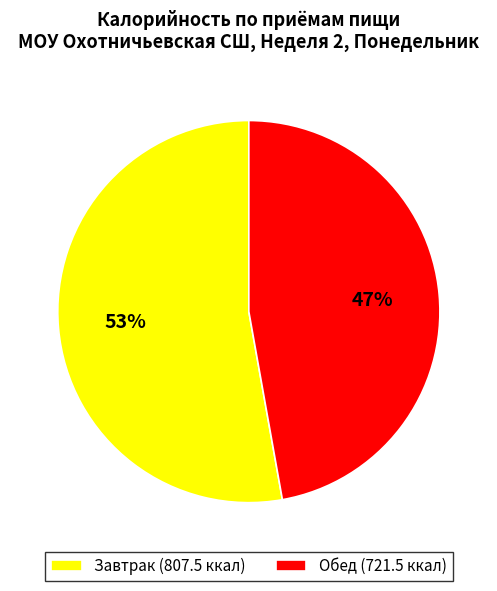

Is there a majority slice in this chart?

Yes